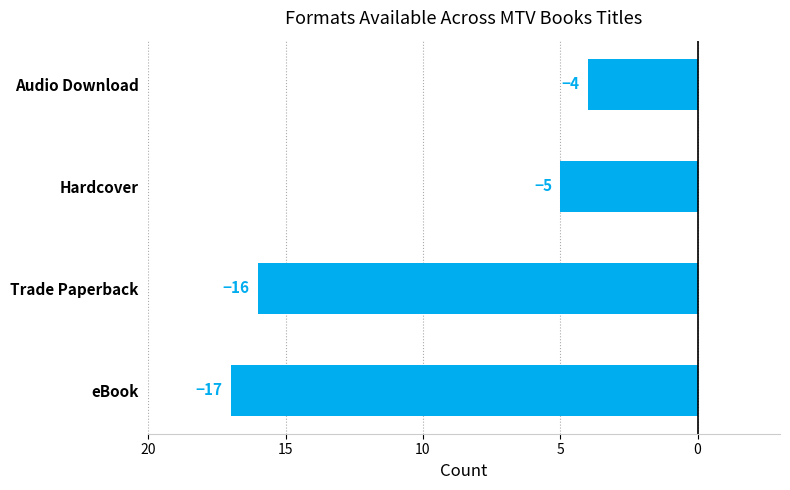

Are the bars horizontal?

Yes